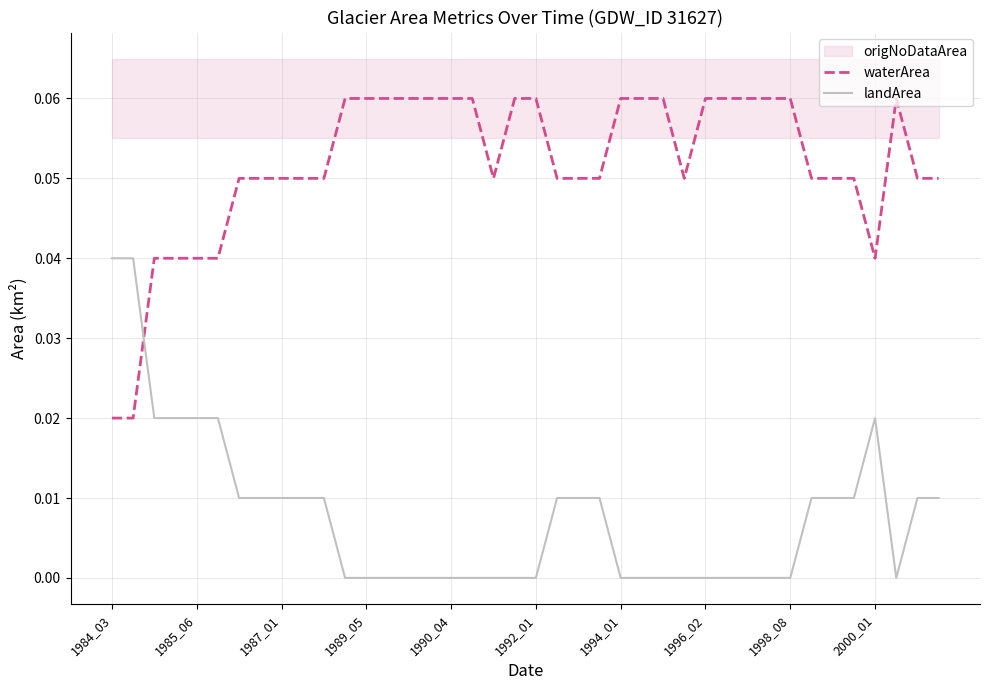

What is the value of the waterArea point at the 11th from the left?

0.1